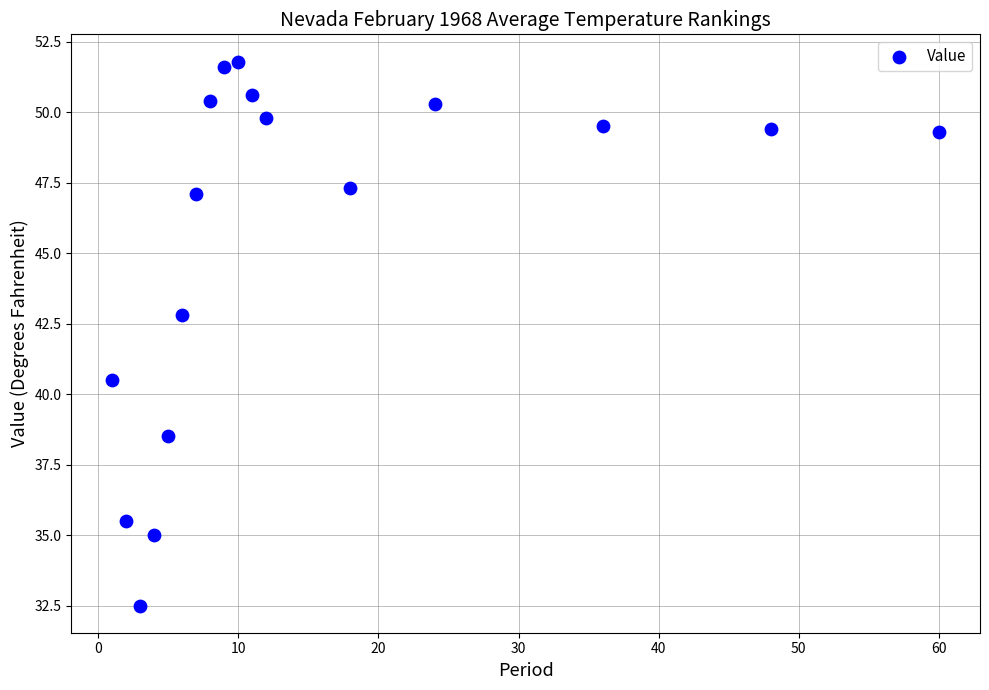

What is the range of X values (max minus min)?

59.0